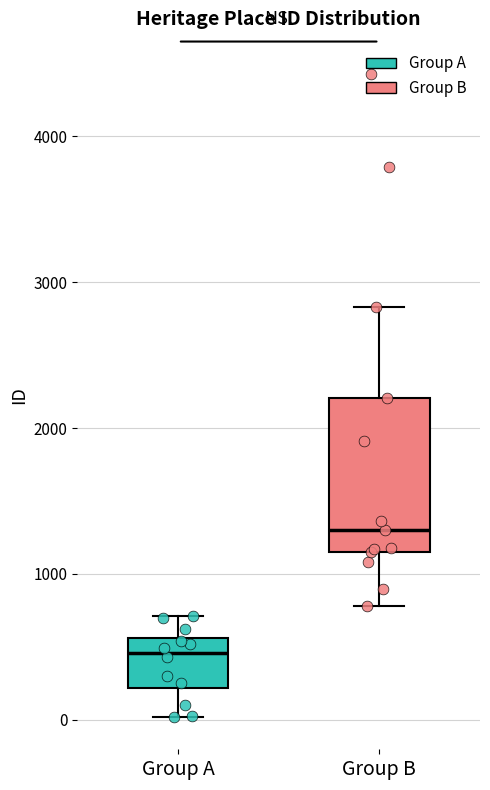

Reading left to right, read every box against the y-axis: the position of its median line, the range the box covers, and the ends of its whiskers. The values are not printed on the chart, so give them approximately, as read against the axis.

Group A: median 500, box 200 to 600, whiskers 0 to 700
Group B: median 1300, box 1100 to 2200, whiskers 800 to 2800